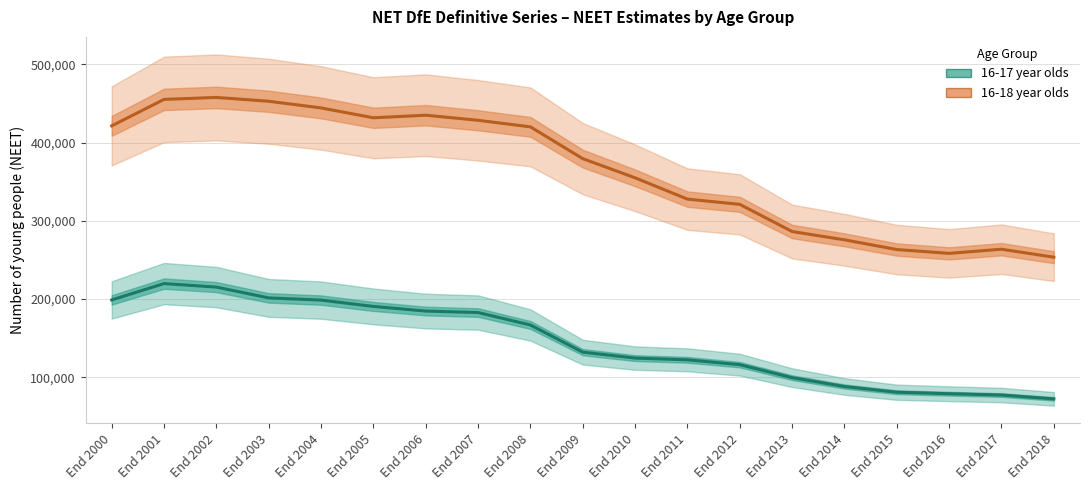

At which label is 16-18 year olds closest to 355550?

End 2010